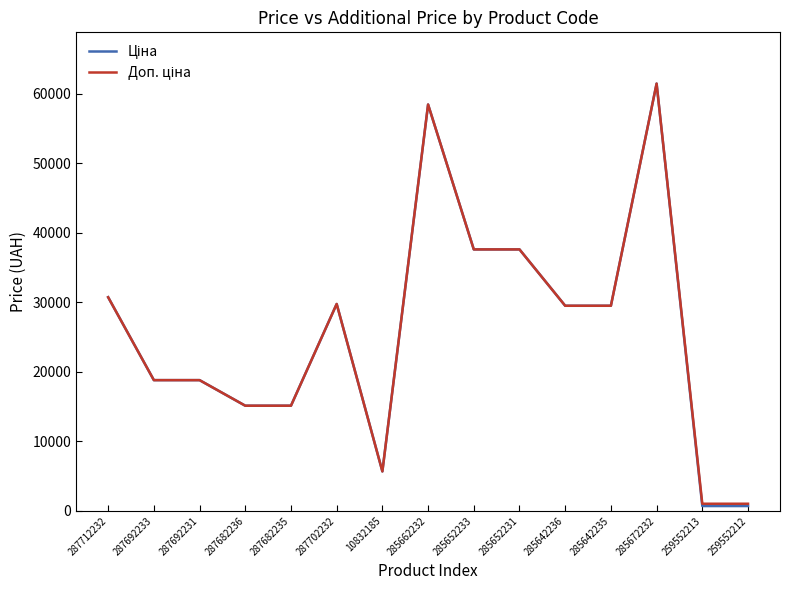

Which category has the highest value across all series?

285672232